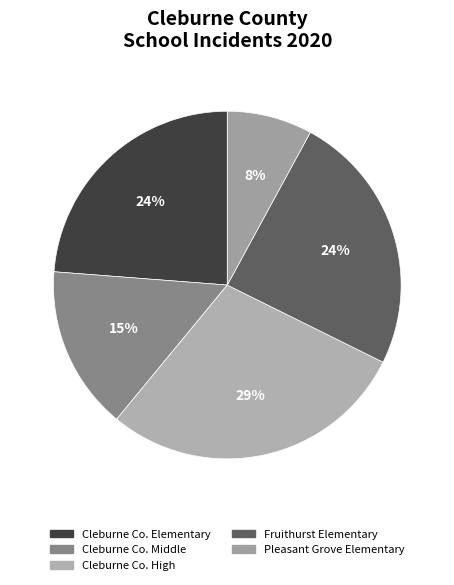

Is there any slice that represents more than half of the pie?

No